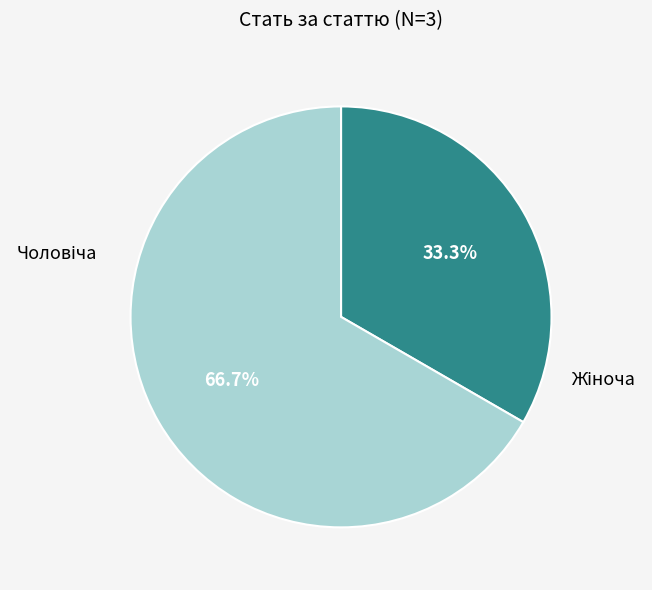

Does any single category account for the majority?

Yes